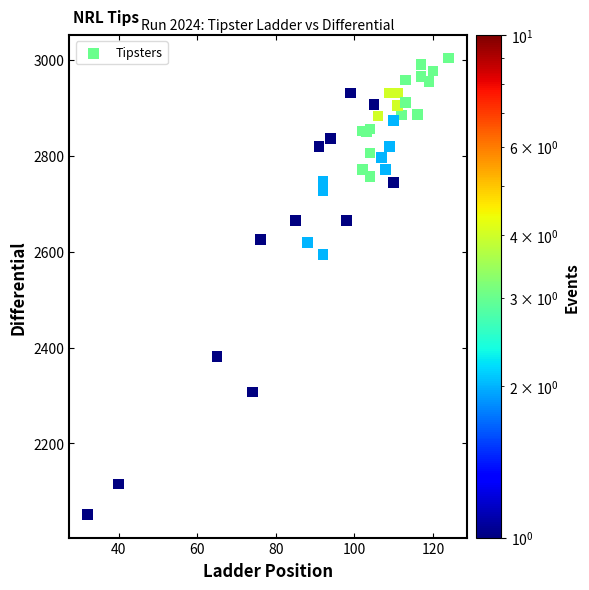

What Y value in the scatter plot is closest to 2527?

2594